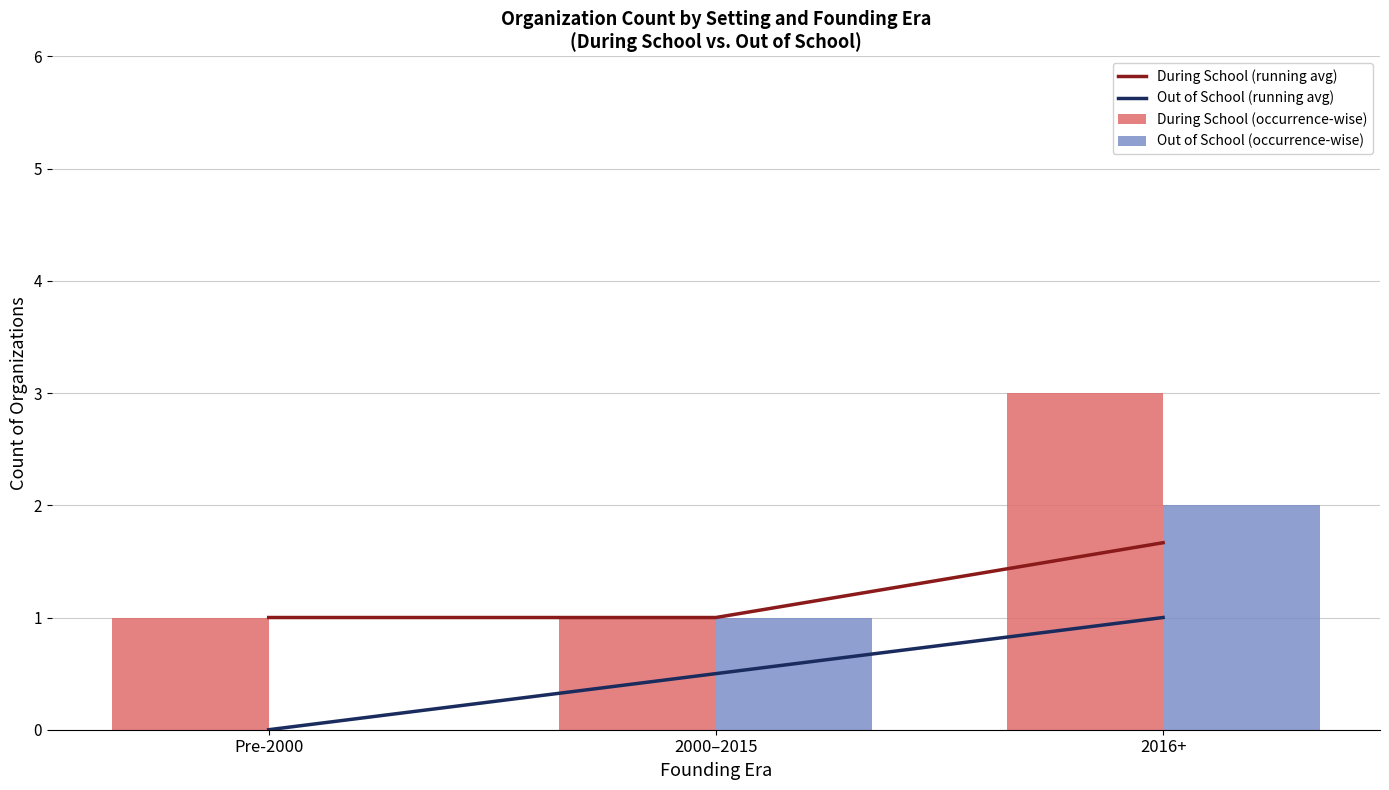

What is the maximum value shown in the chart?

3.0